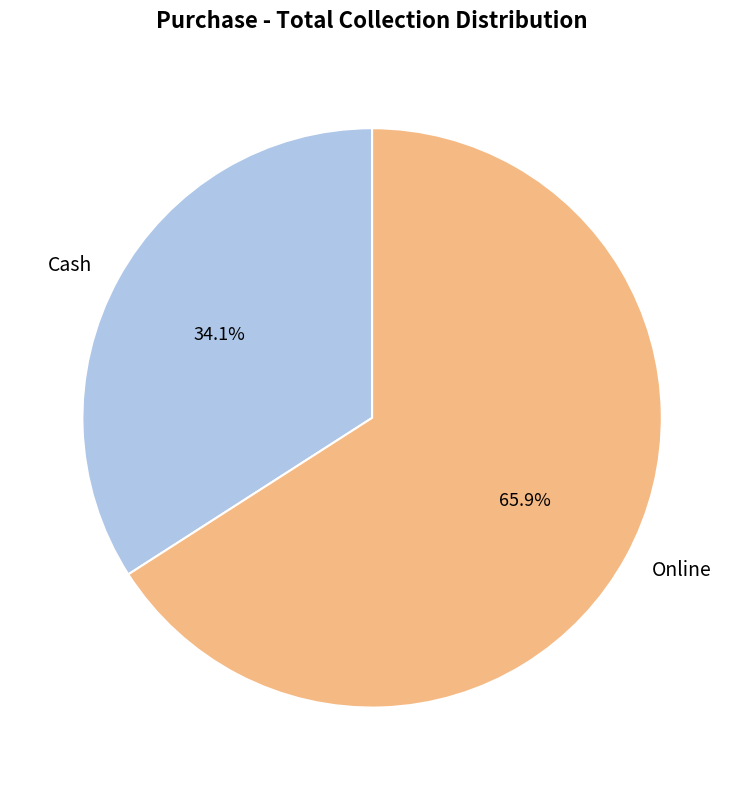

Rank the categories by value from lowest to highest.

Cash, Online